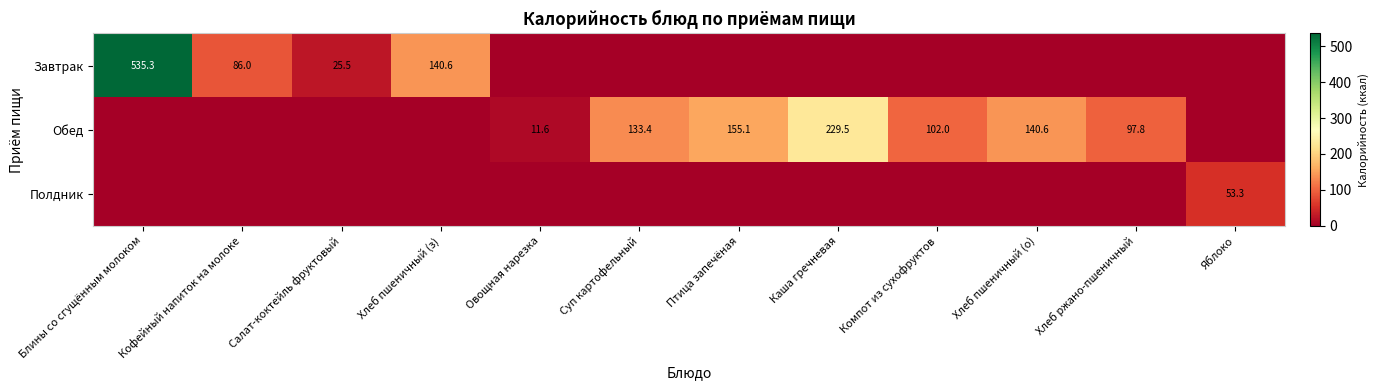

What is the total value across all series at Хлеб ржано-пшеничный?

97.8